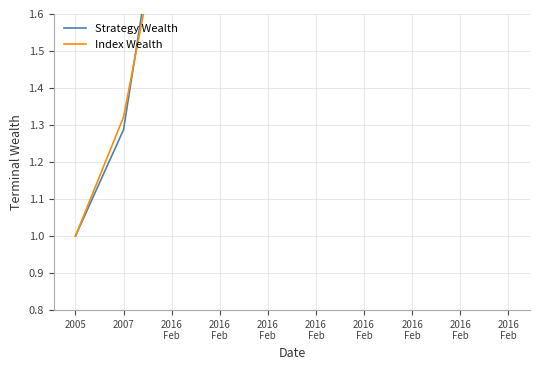

What is the value of the Strategy Wealth point at the 2nd from the left?

1.3